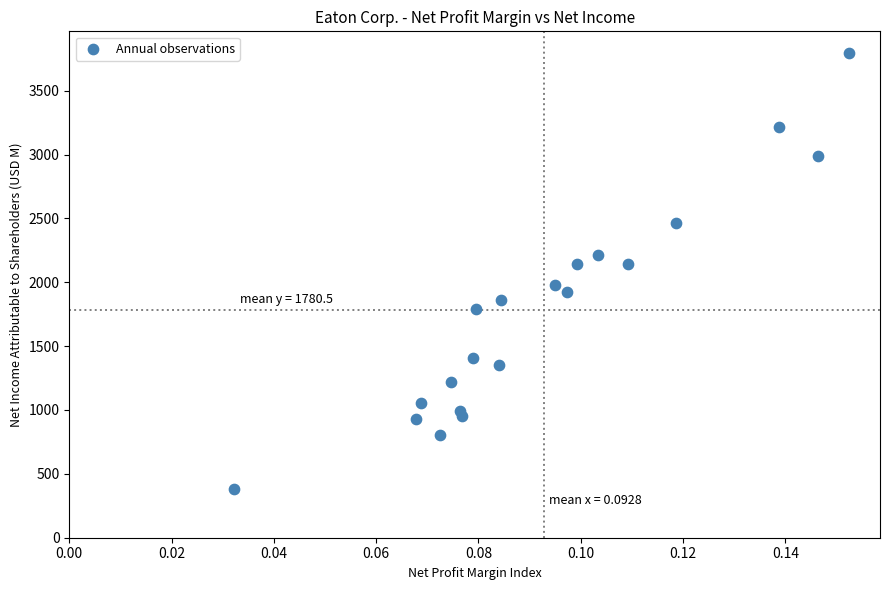

What is the range of Y values (max minus min)?

3411